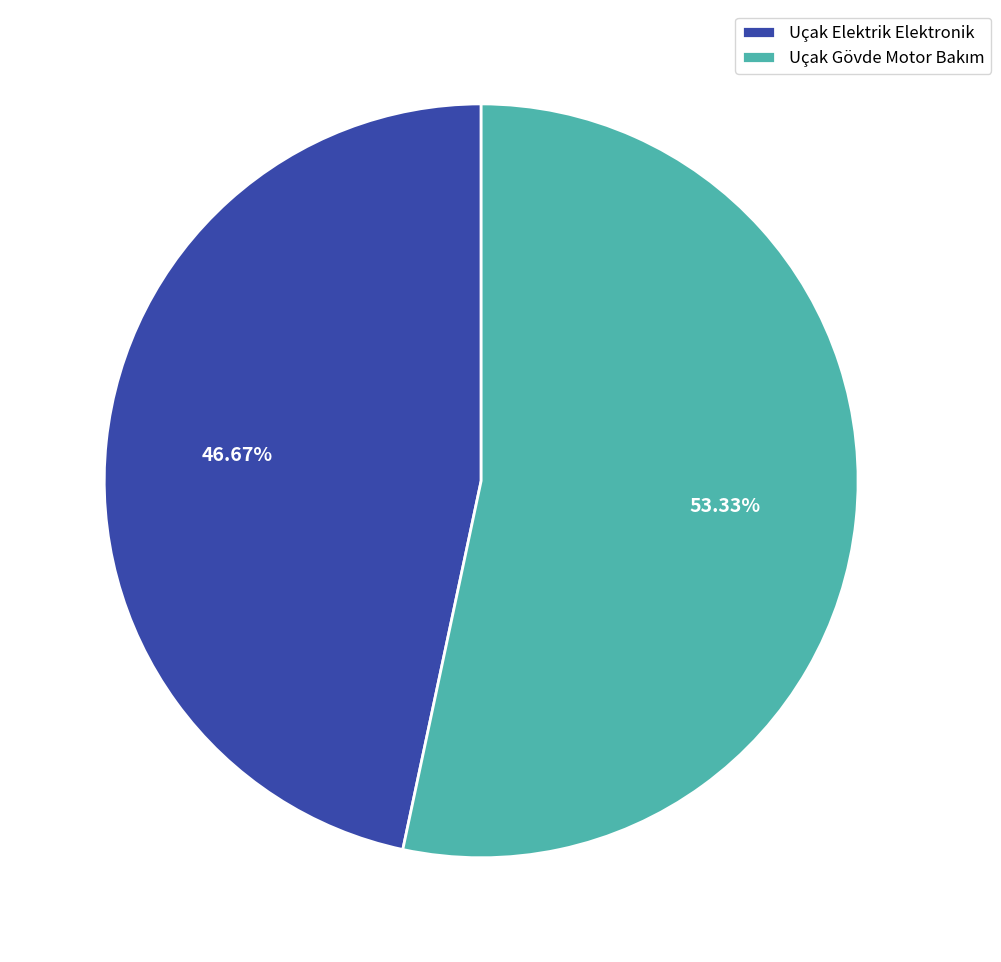

Count the number of slices in the pie.

2